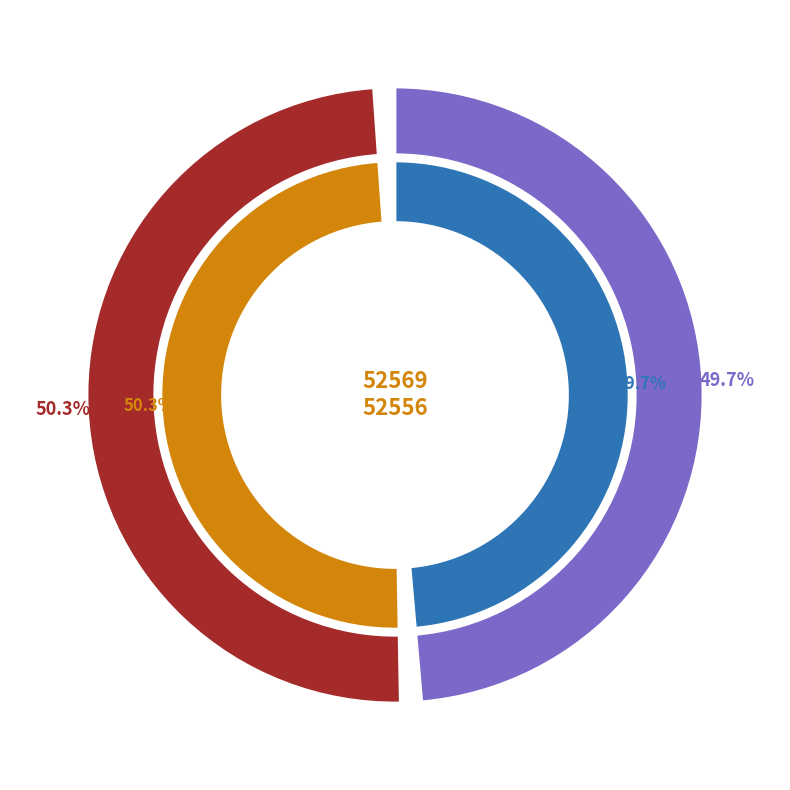

Which slice is the largest?

52556